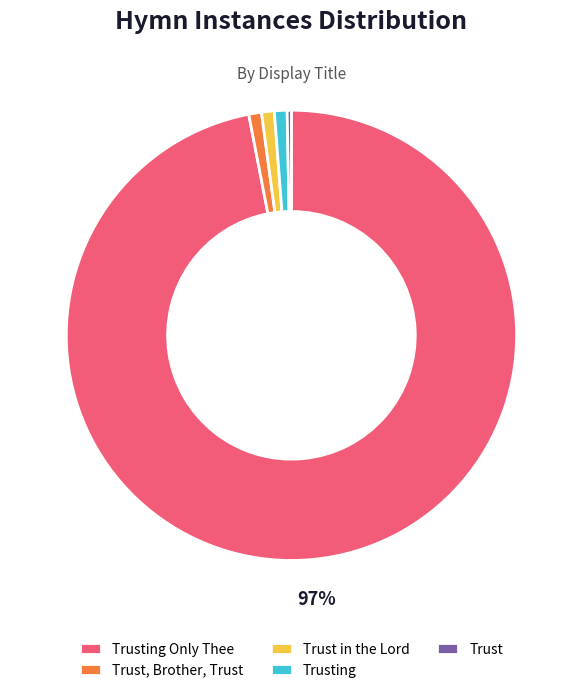

What is the ratio of the value at Trust in the Lord to the value at Trust, Brother, Trust?

1.0